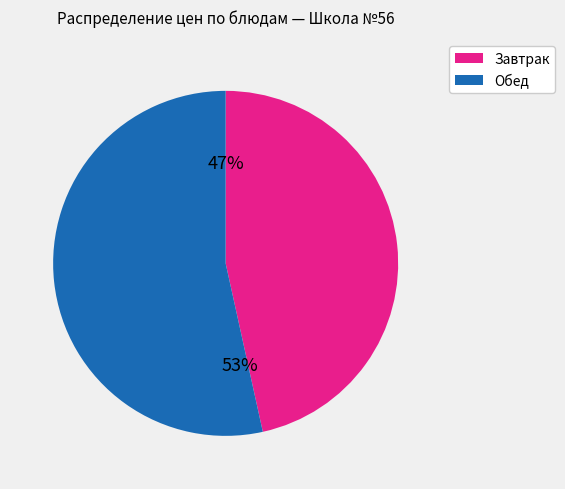

To the nearest percent, what is the average slice percentage?

50%